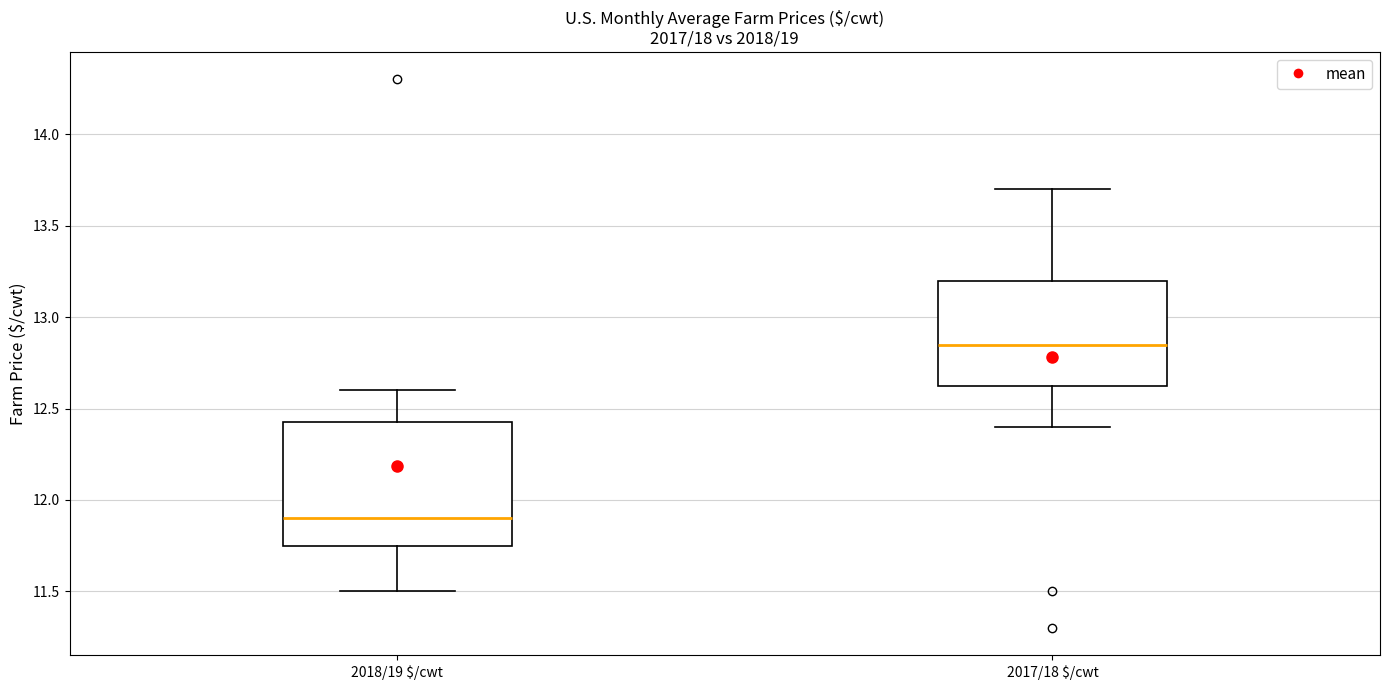

Where is the upper edge of the box for 2018/19 $/cwt on the y-axis? The values are not printed on the chart, so give them approximately, as read against the axis.

12.45